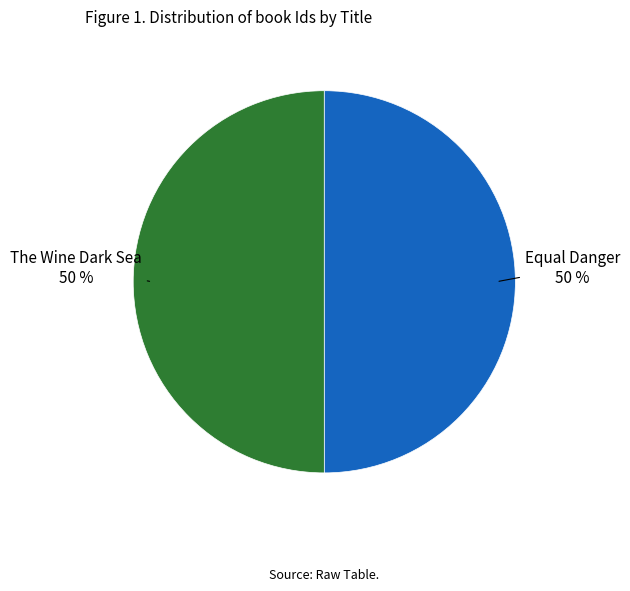

What is the ratio of the value at The Wine Dark Sea to the value at Equal Danger?

1.0